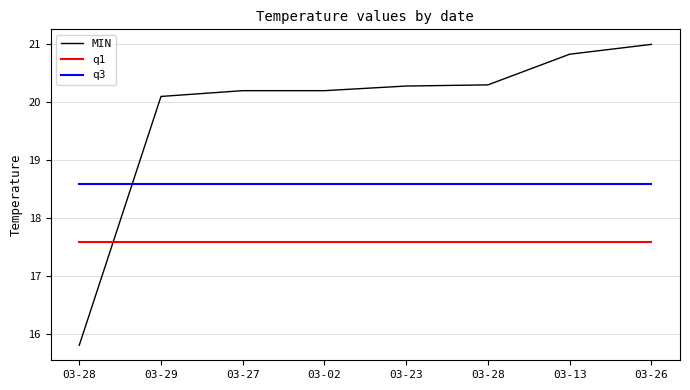

Which series changed the most between 03-02 and 03-28?

MIN